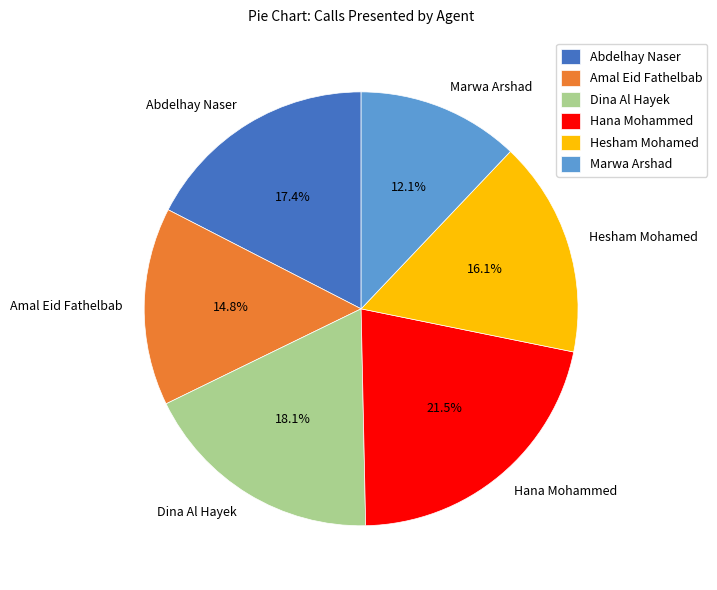

To the nearest percent, what is the combined percentage of Marwa Arshad and Abdelhay Naser?

30%